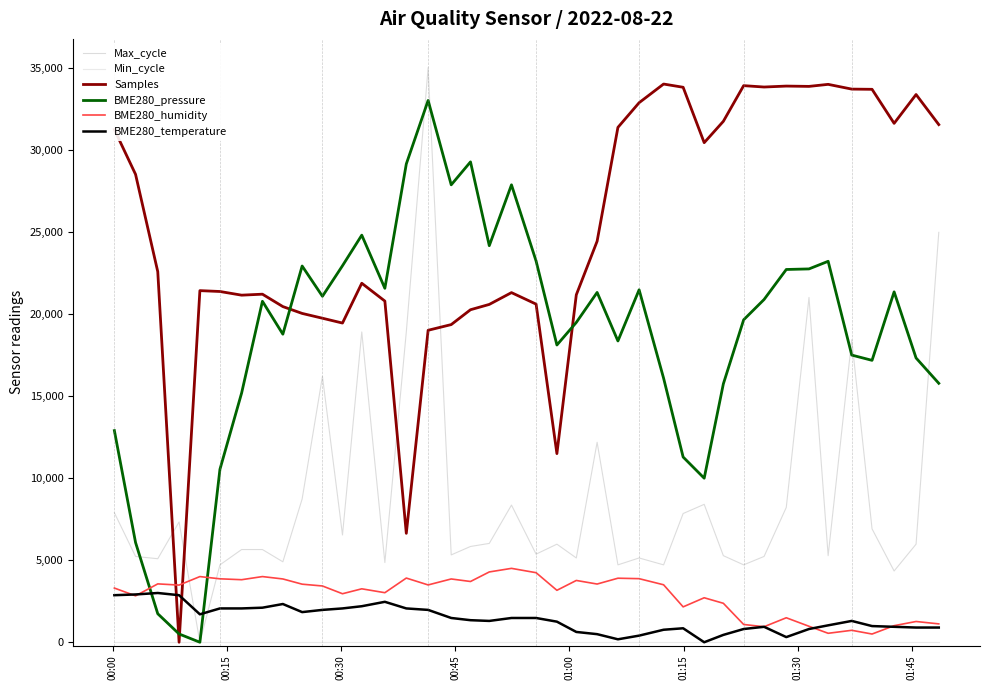

How many lines are shown in the chart?

6